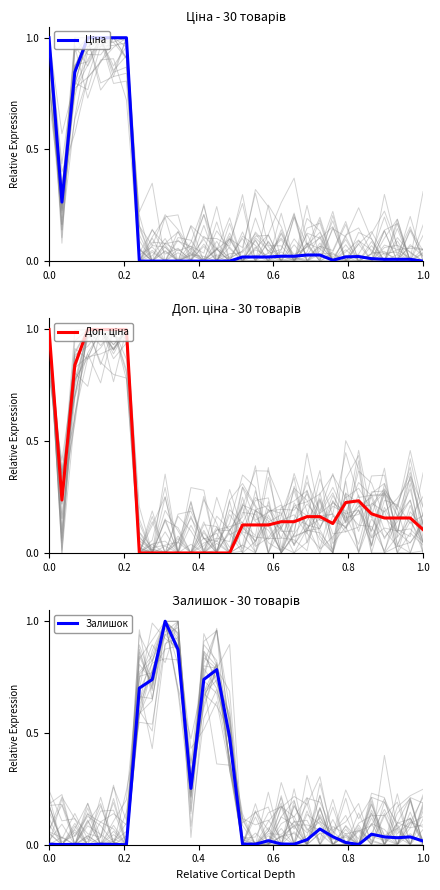

What is the label of the 14th point from the left?

13